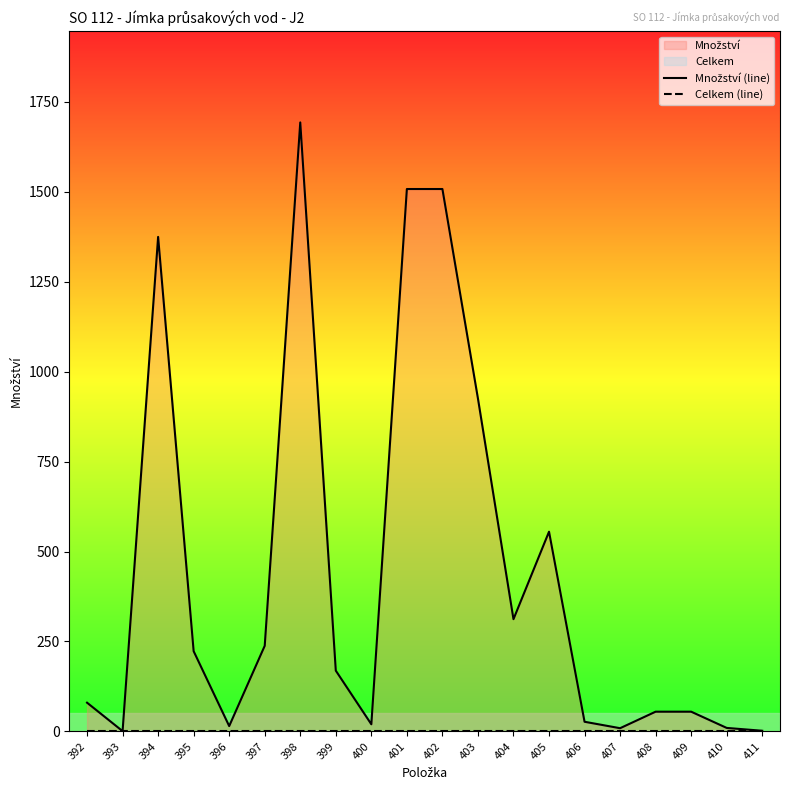

True or false: Celkem (line) has more than 2 interior local peaks.

False